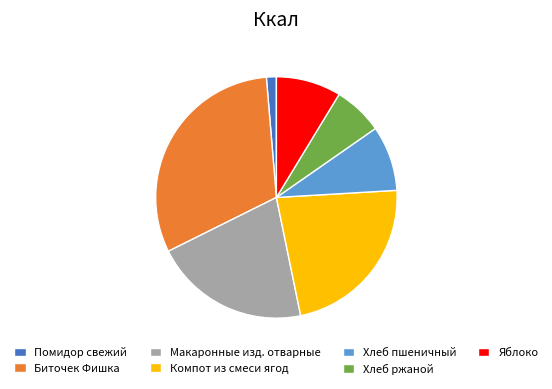

Is Макаронные изд. отварные the majority of the pie?

No